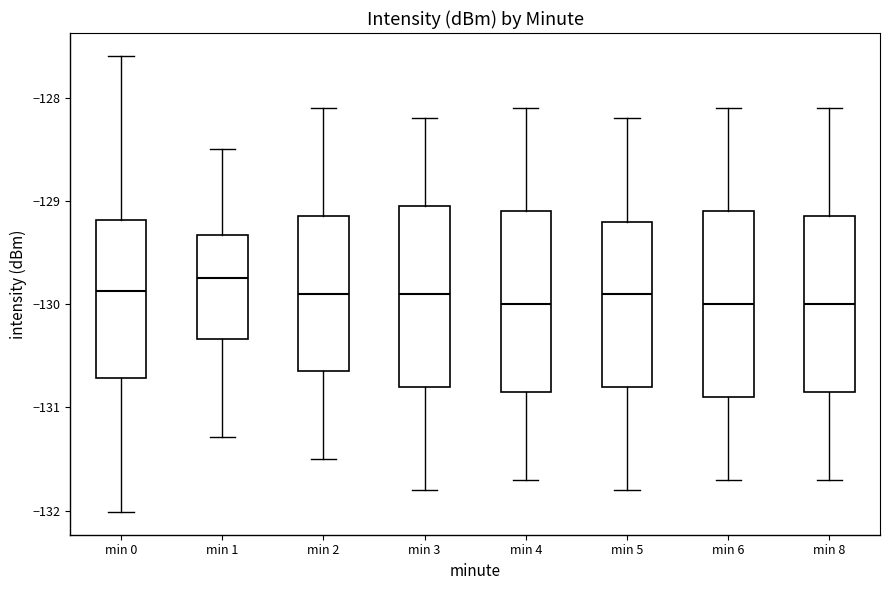

Reading left to right, read every box against the y-axis: the position of its median line, the range the box covers, and the ends of its whiskers. The values are not printed on the chart, so give them approximately, as read against the axis.

min 0: median -129.9, box -130.7 to -129.2, whiskers -132.0 to -127.6
min 1: median -129.7, box -130.3 to -129.3, whiskers -131.3 to -128.5
min 2: median -129.9, box -130.6 to -129.1, whiskers -131.5 to -128.1
min 3: median -129.9, box -130.8 to -129.0, whiskers -131.8 to -128.2
min 4: median -130.0, box -130.8 to -129.1, whiskers -131.7 to -128.1
min 5: median -129.9, box -130.8 to -129.2, whiskers -131.8 to -128.2
min 6: median -130.0, box -130.9 to -129.1, whiskers -131.7 to -128.1
min 8: median -130.0, box -130.8 to -129.1, whiskers -131.7 to -128.1